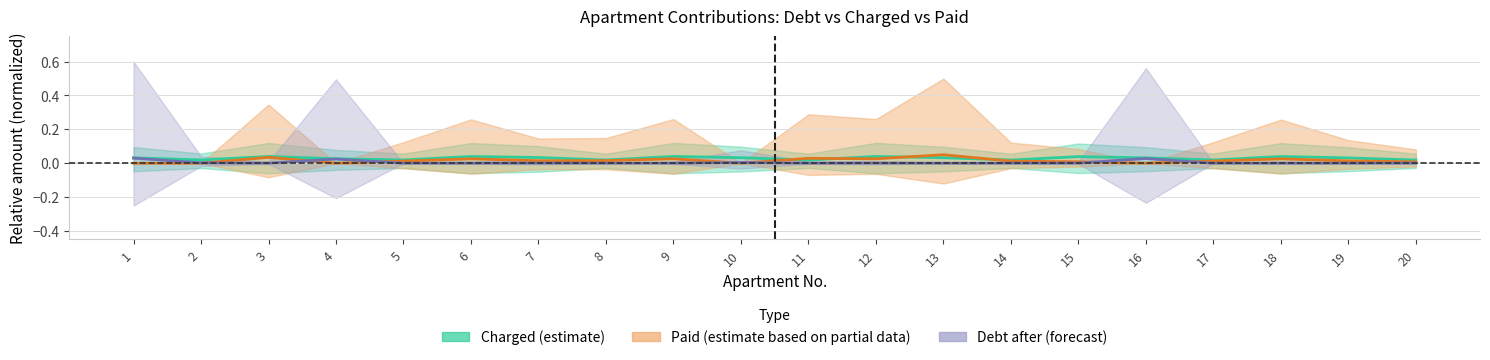

Which label corresponds to the smallest value in the chart?

5